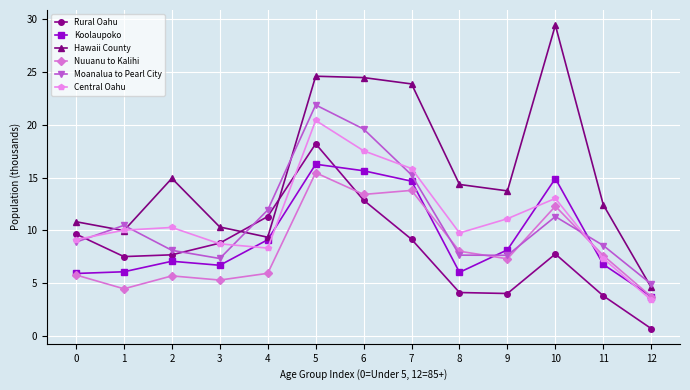

At which category does Koolaupoko reach its first local peak?

2